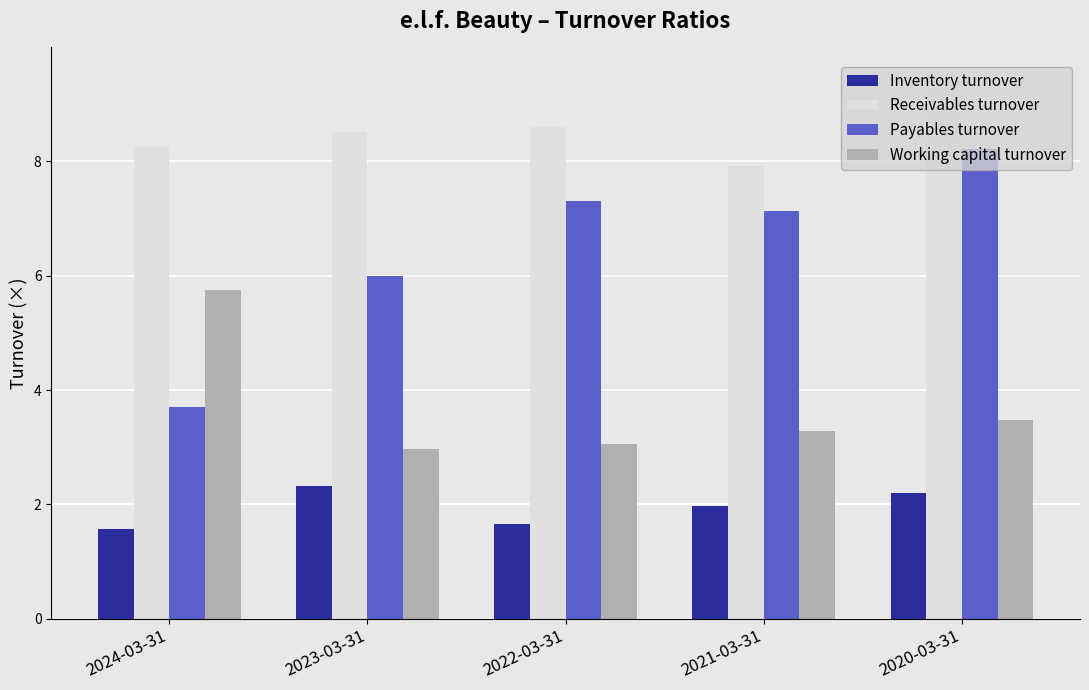

What is the difference between the maximum and minimum values in the Payables turnover series?

4.5